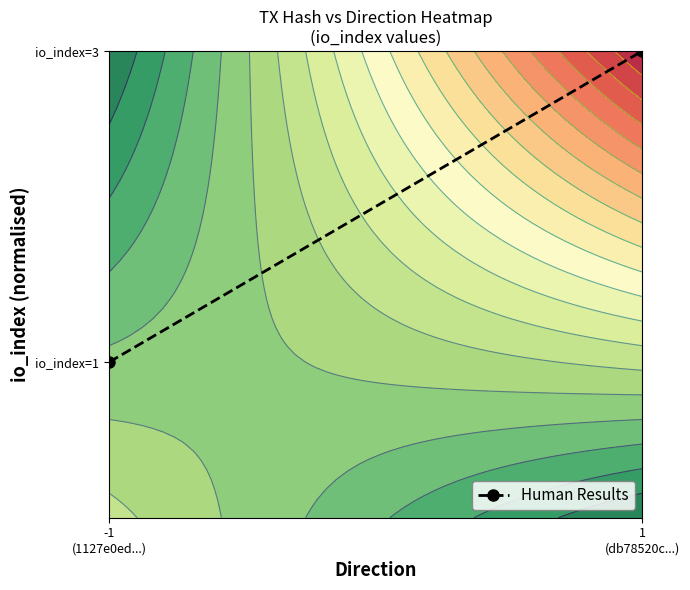

At which category does the chart reach its peak across all series?

1
(db78520c...)